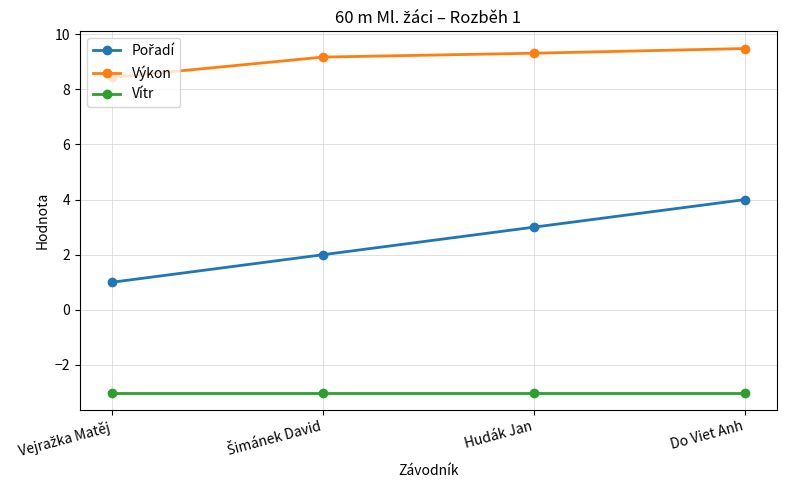

What is the value of the Vítr point at the 3rd from the left?

-3.0